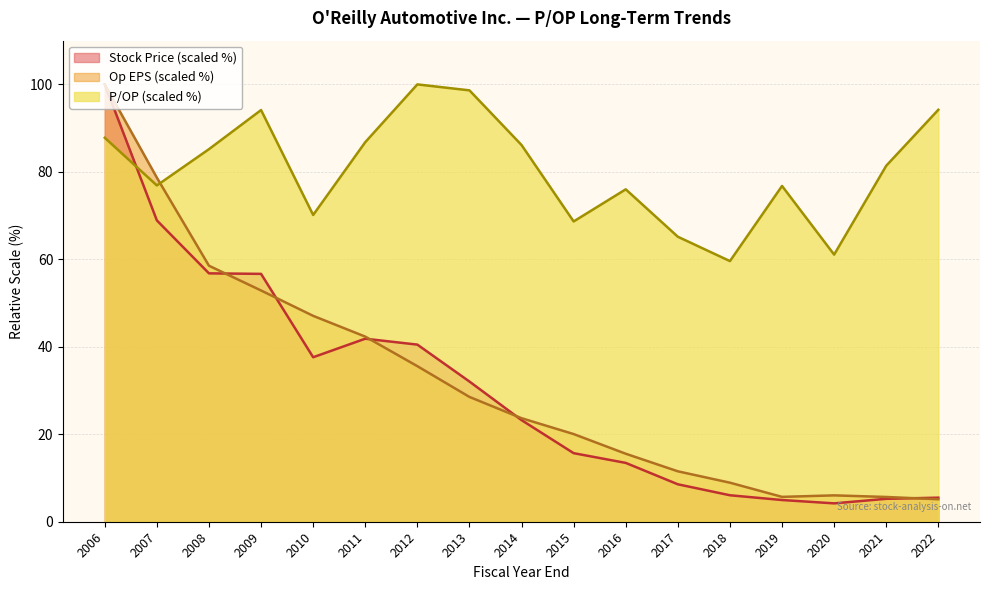

What is the difference between the highest and lowest values at 2007?

9.8